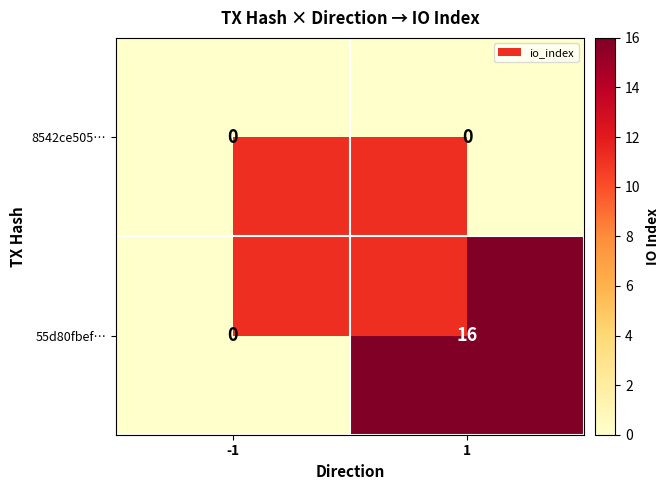

Rank the categories by 55d80fbef… value from highest to lowest.

1, -1